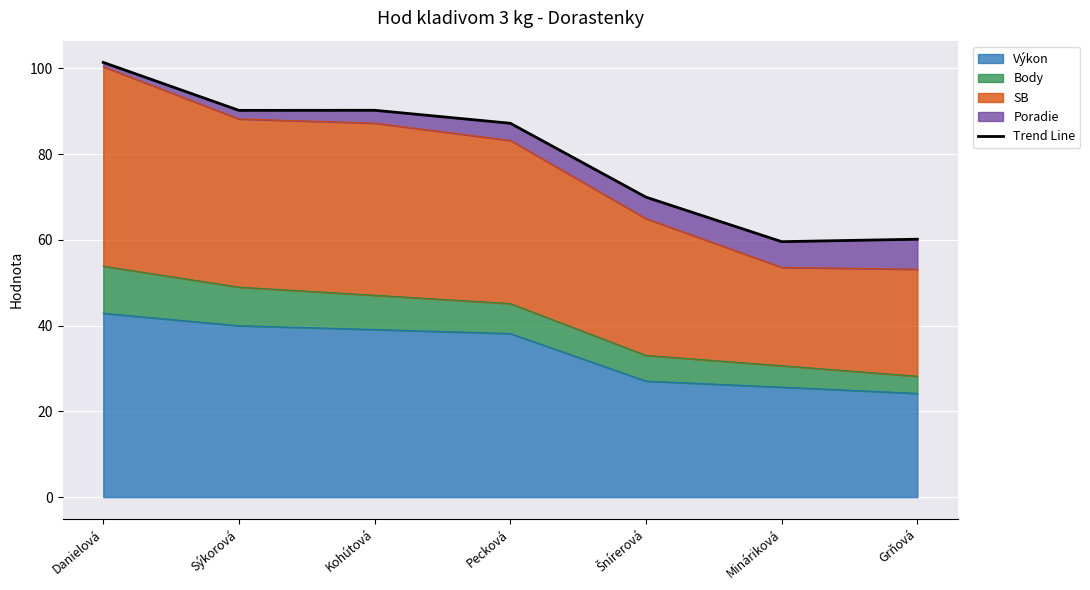

Which label corresponds to the smallest value in the chart?

Mináriková